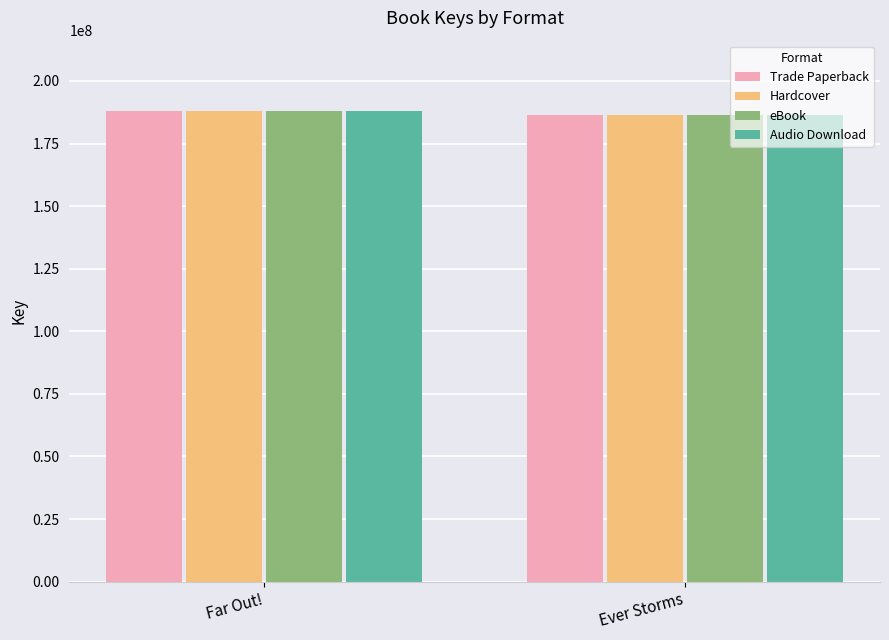

Are the bars horizontal?

No